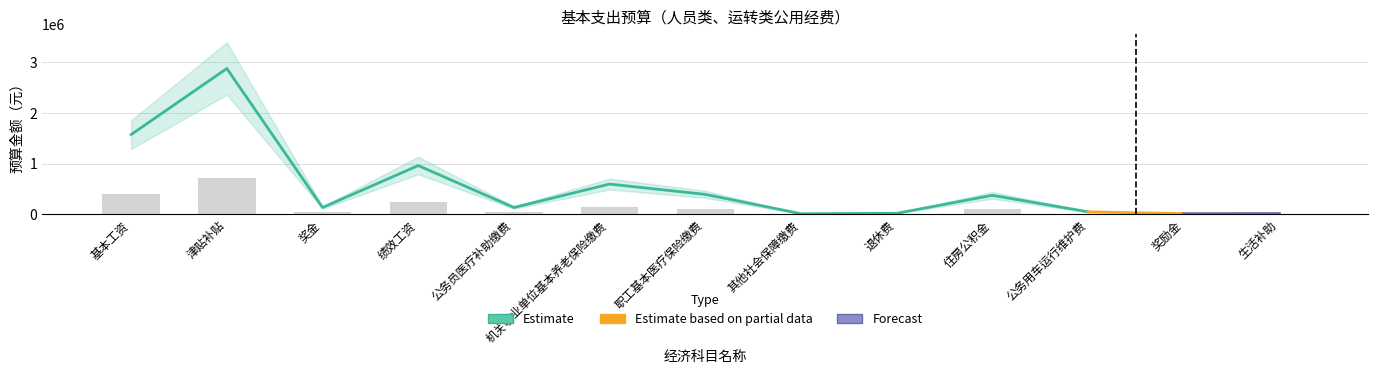

How many groups of bars are there?

13